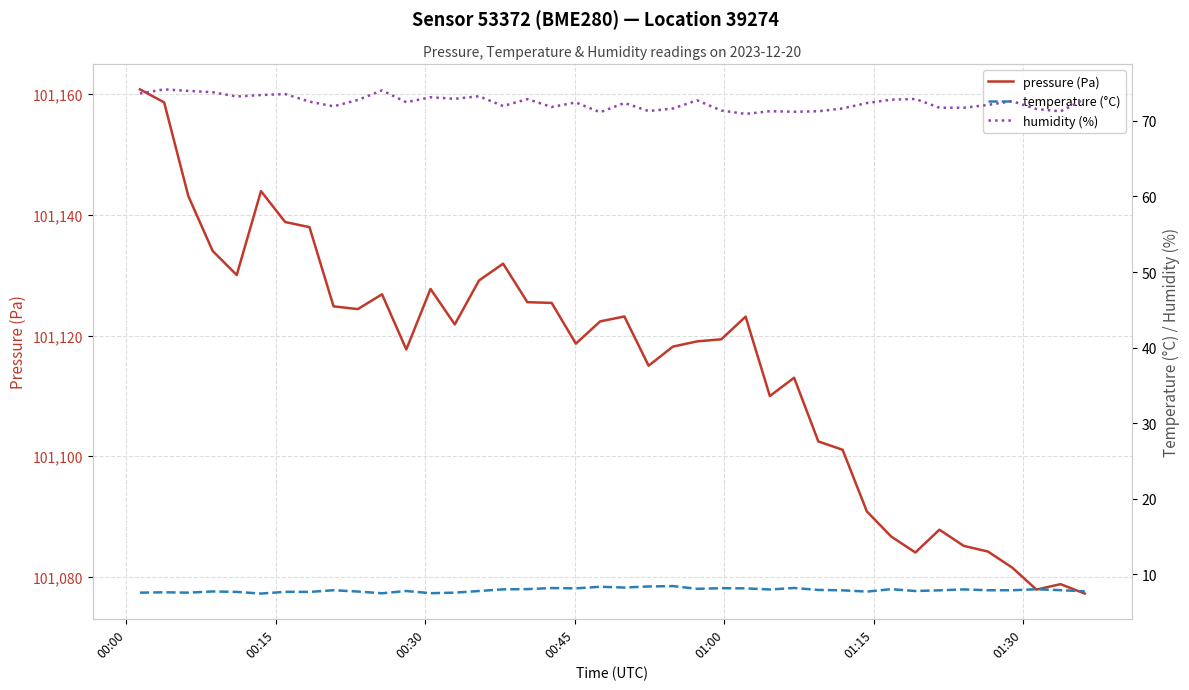

What is the label of the 40th point from the right?

00:00